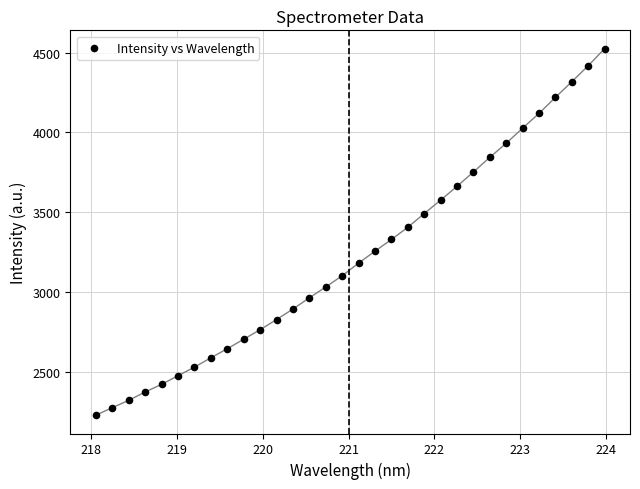

What is the range of Y values (max minus min)?

2291.0